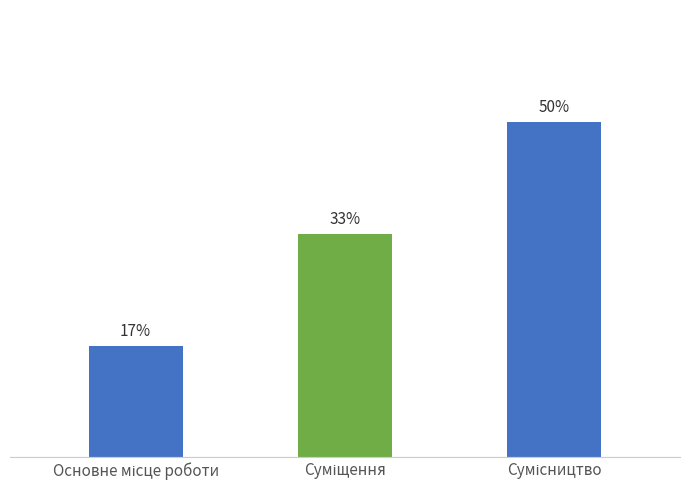

Does the chart contain any negative values?

No